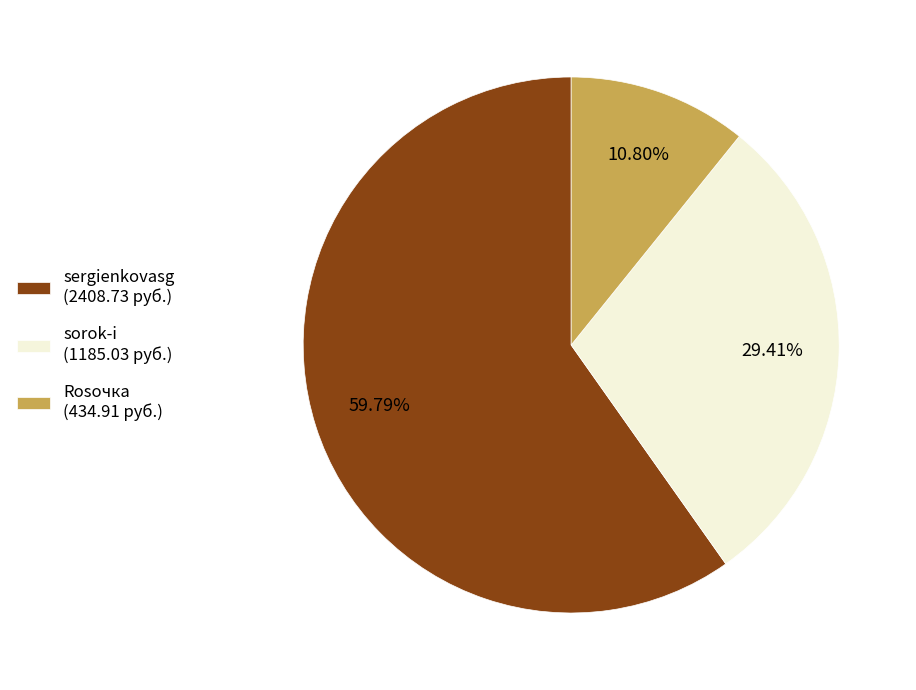

Rank the categories by value from highest to lowest.

sergienkovasg, sorok-i, Rosочка